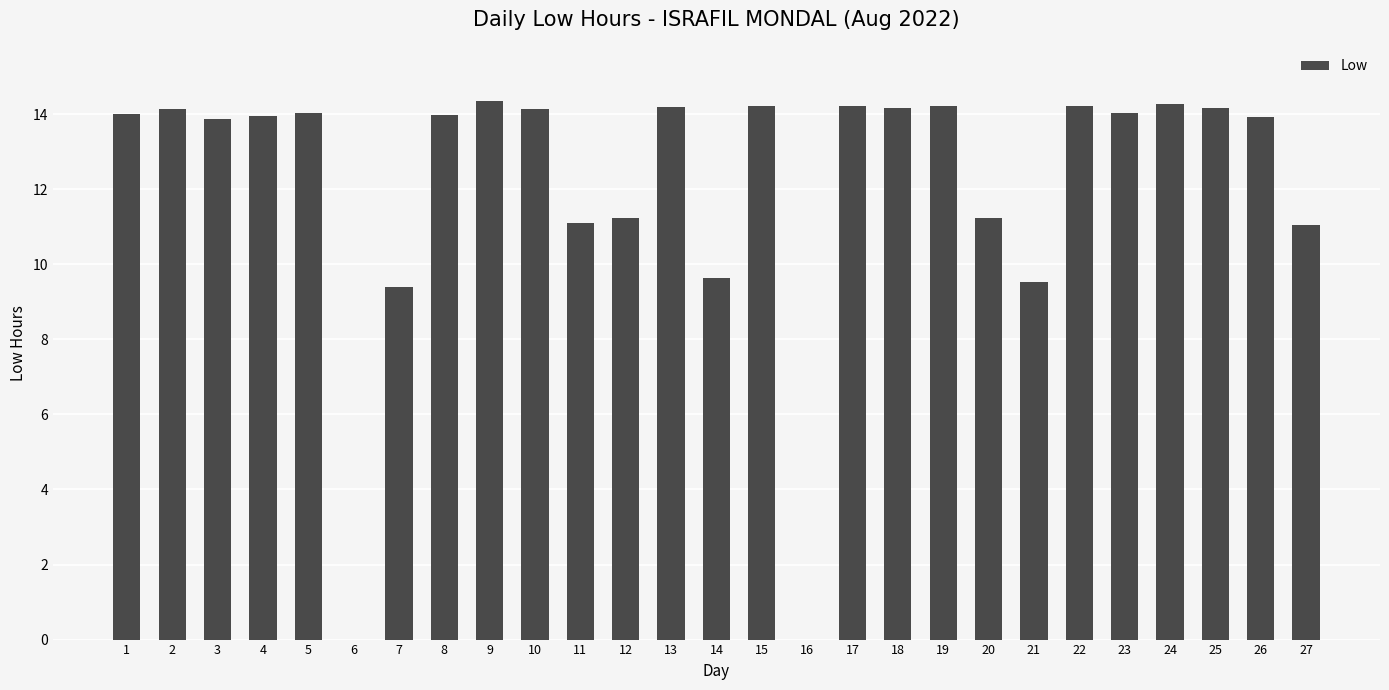

What is the maximum value shown in the chart?

14.4